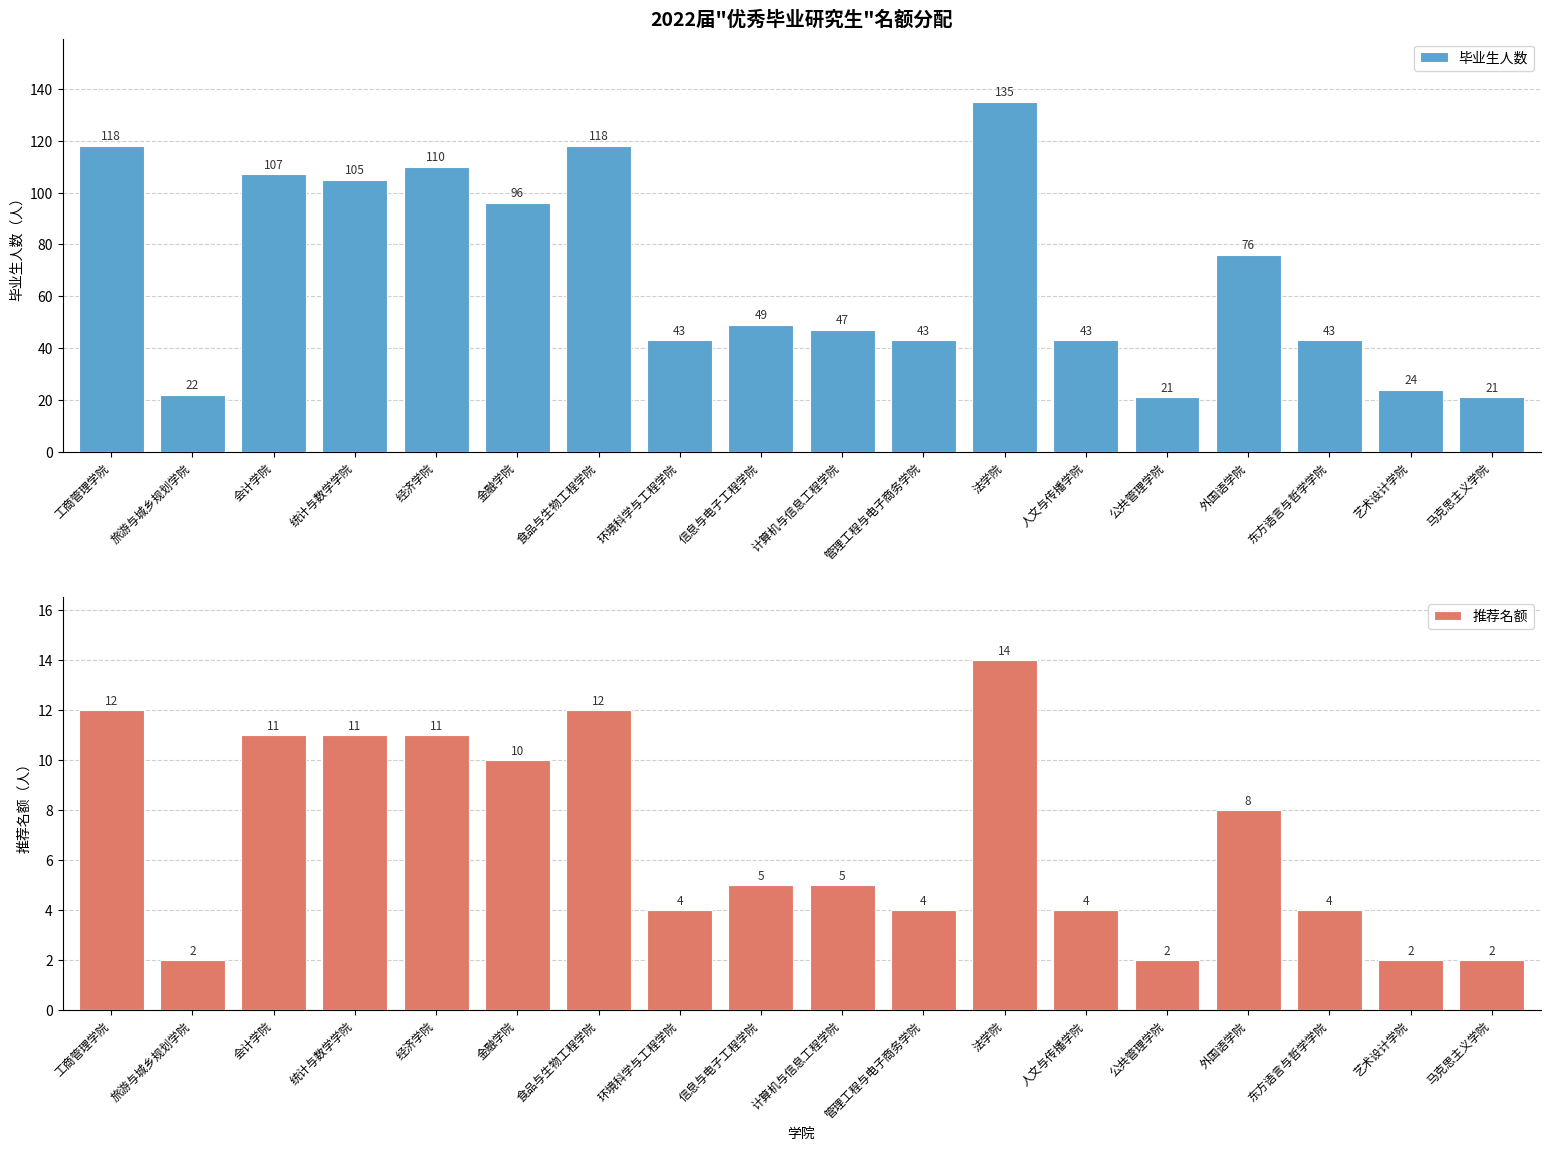

Which label corresponds to the smallest value in the chart?

旅游与城乡规划学院